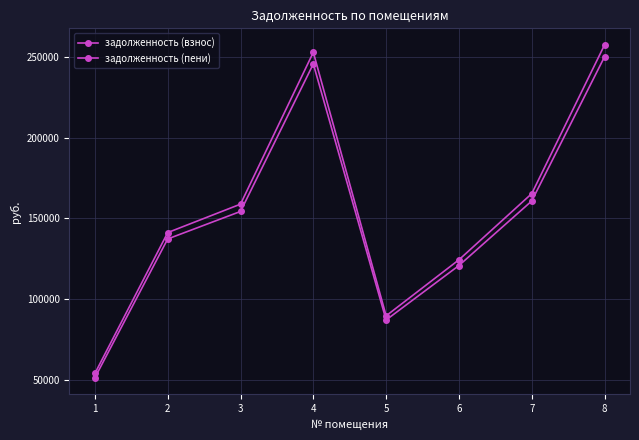

Reading left to right, list all the values displayed in this chart.

задолженность (взнос): 1=51441.9	2=137339.8	3=154367.6	4=245728.1	5=87160.0	6=120868.9	7=160831.1	8=250138.5
задолженность (пени): 1=54079.8	2=141276.6	3=158892.3	4=252930.6	5=89714.7	6=124411.7	7=165389.7	8=257470.3